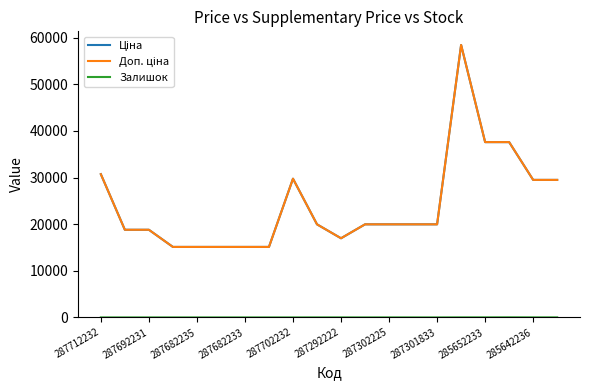

What is the greatest value displayed?

58426.5